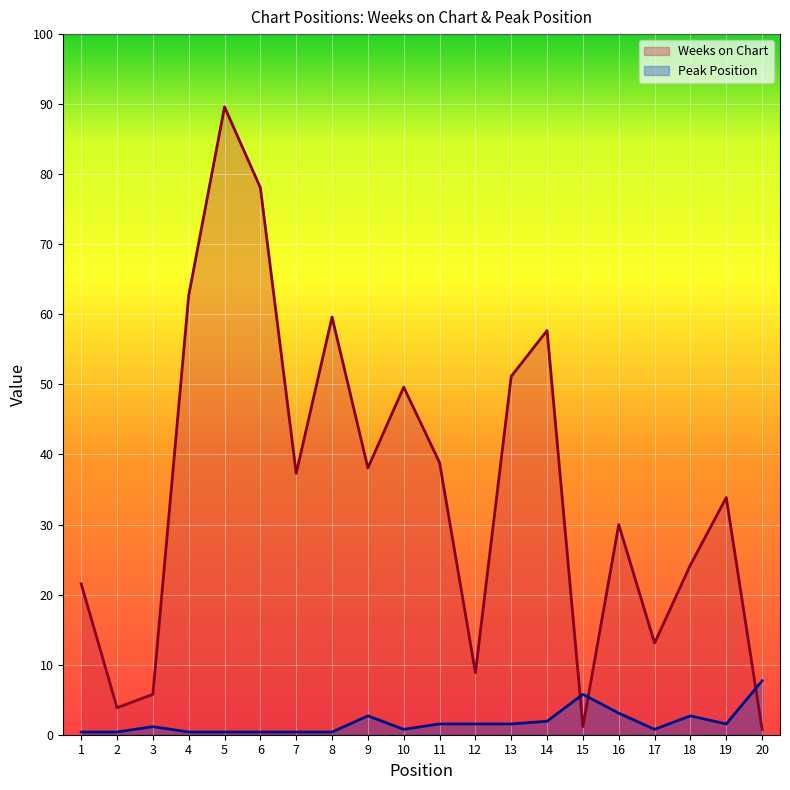

The Peak Position series shows 1 at 13. True or false?

False